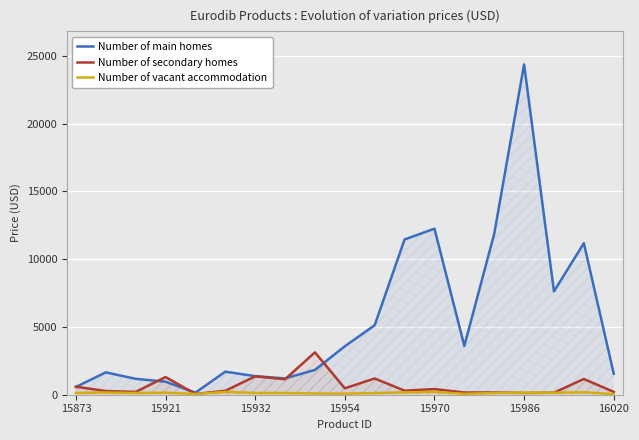

Is the value of Number of vacant accommodation at 13 greater than the value of Number of main homes at 14?

No